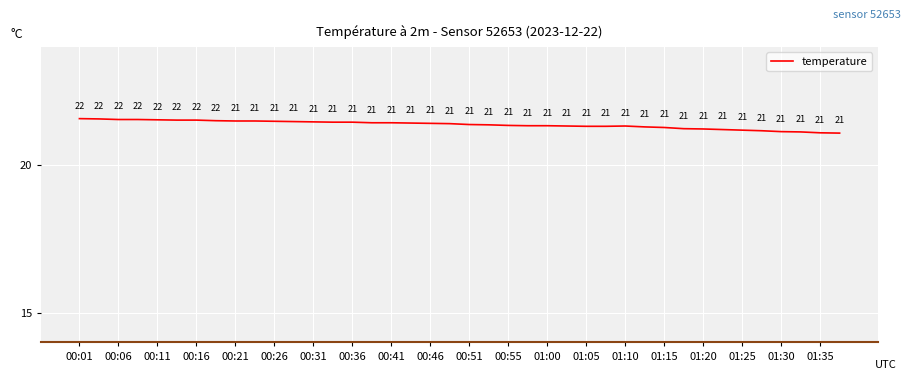

What is the maximum value shown in the chart?

21.6